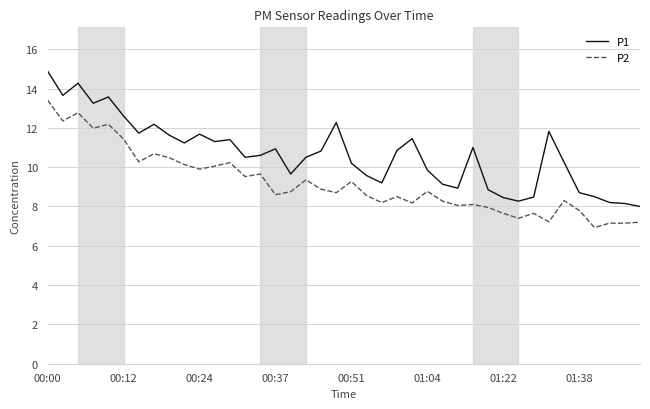

How many lines are shown in the chart?

2